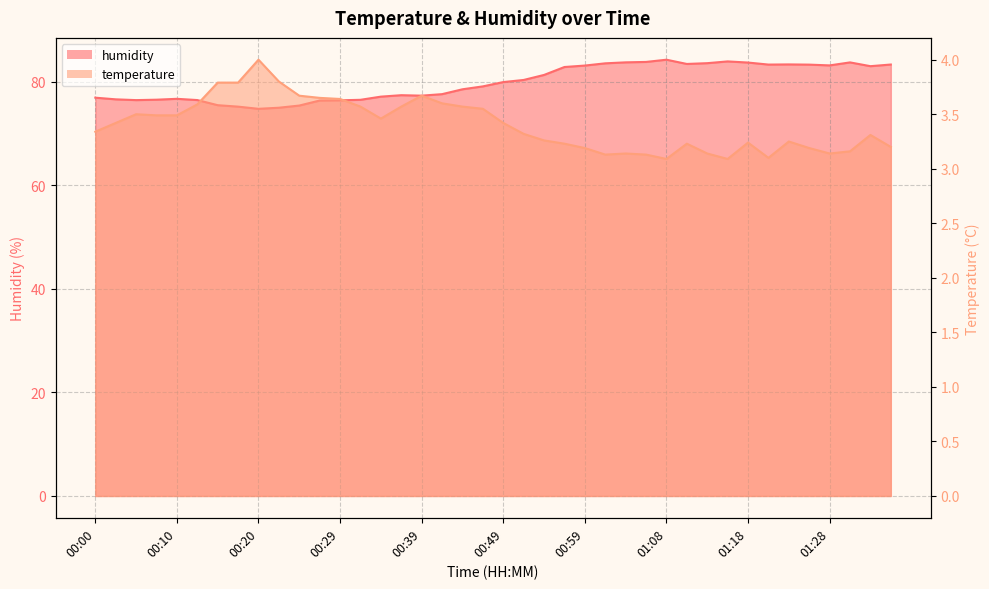

What are all the series names shown in the legend?

temperature, humidity